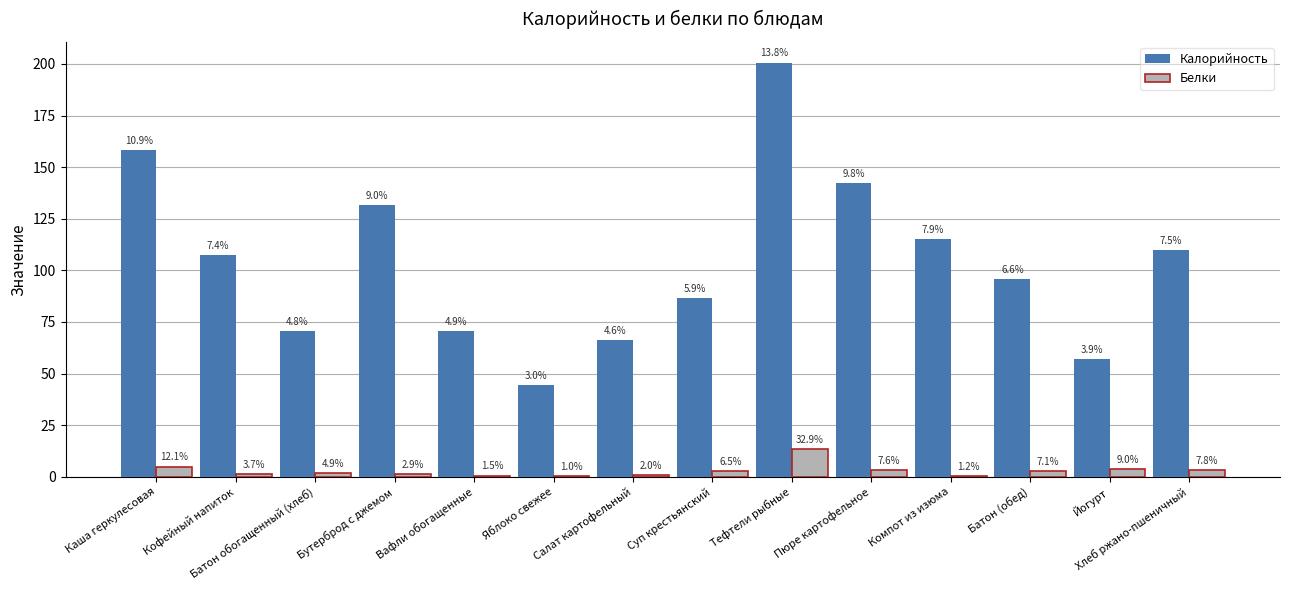

What is the difference between the maximum and minimum values in the Калорийность series?

156.2